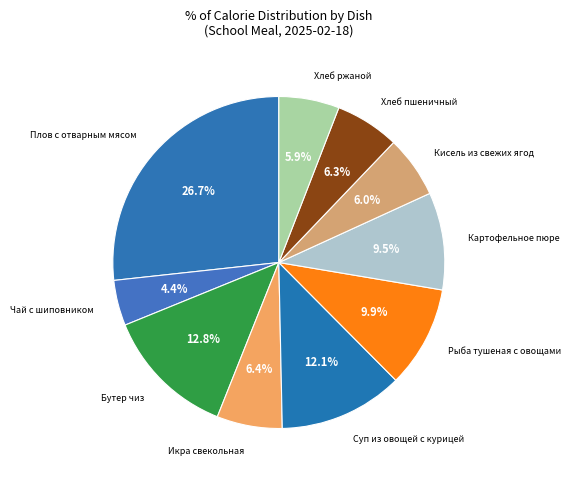

How many slices are in this pie chart?

10